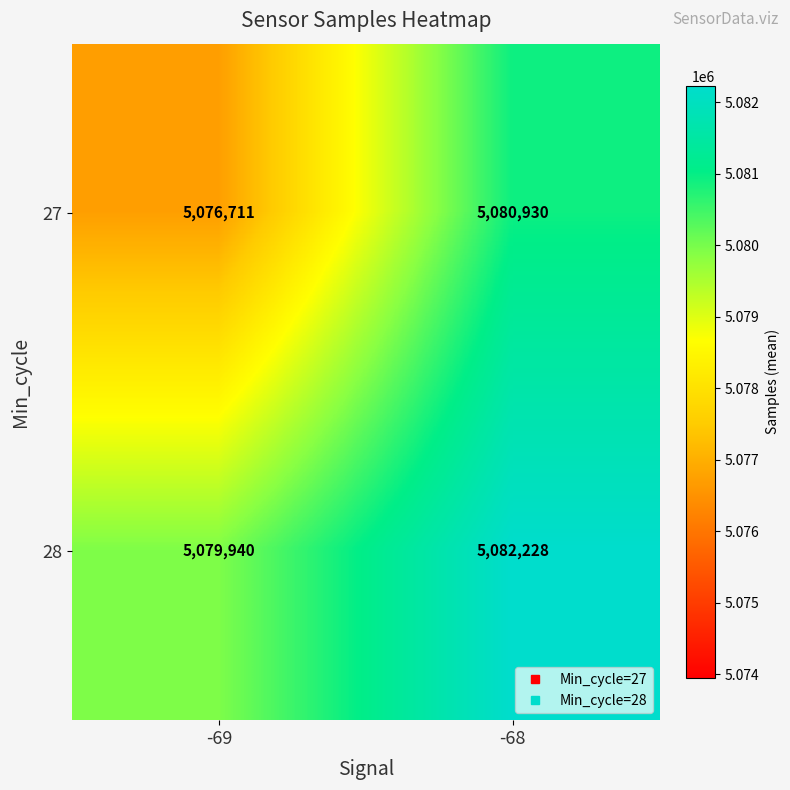

Reading right to left, what are all the values shown in this chart?

27: 5080930	5076711
28: 5082228	5079940